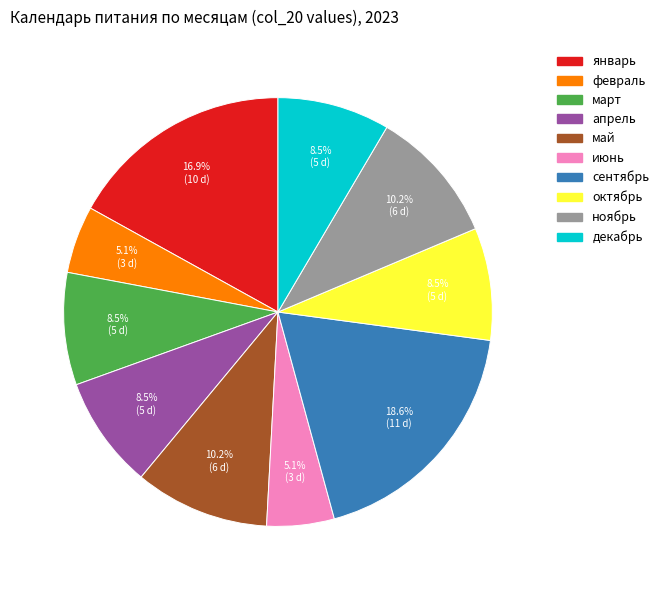

Is there any slice that represents more than half of the pie?

No